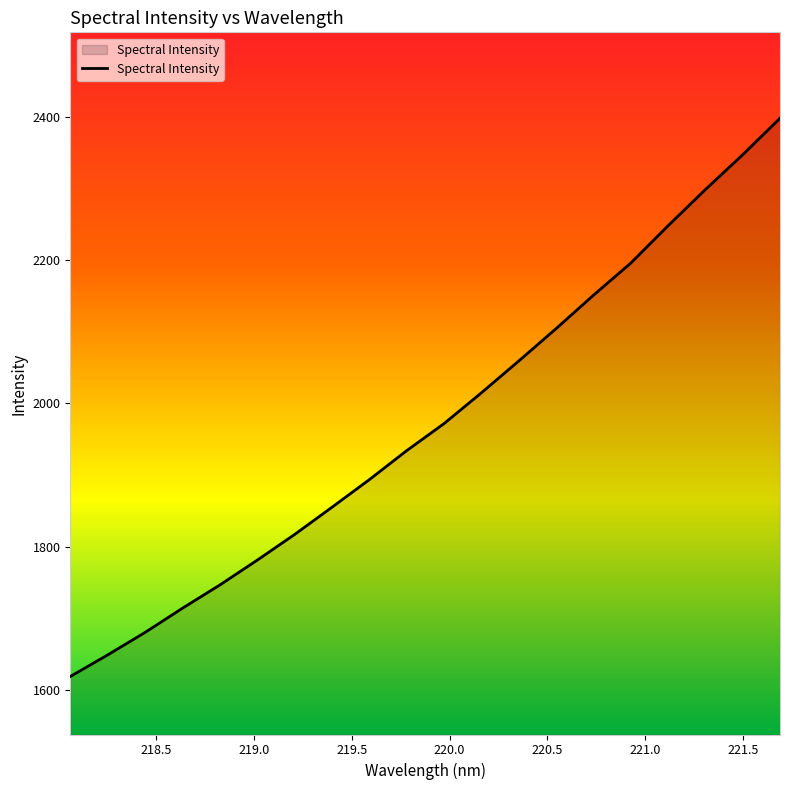

What is the greatest value displayed?

2397.6